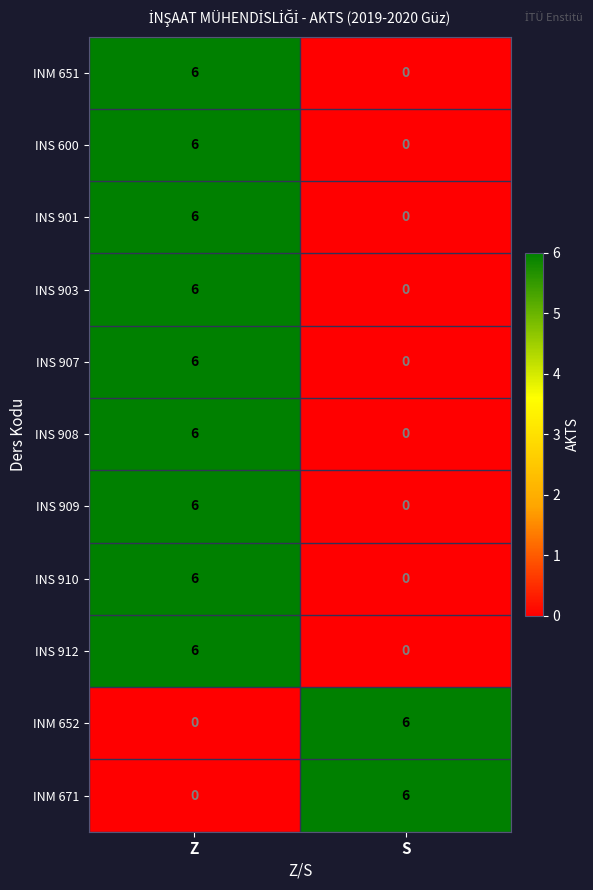

Rank the categories by INM 671 value from lowest to highest.

Z, S